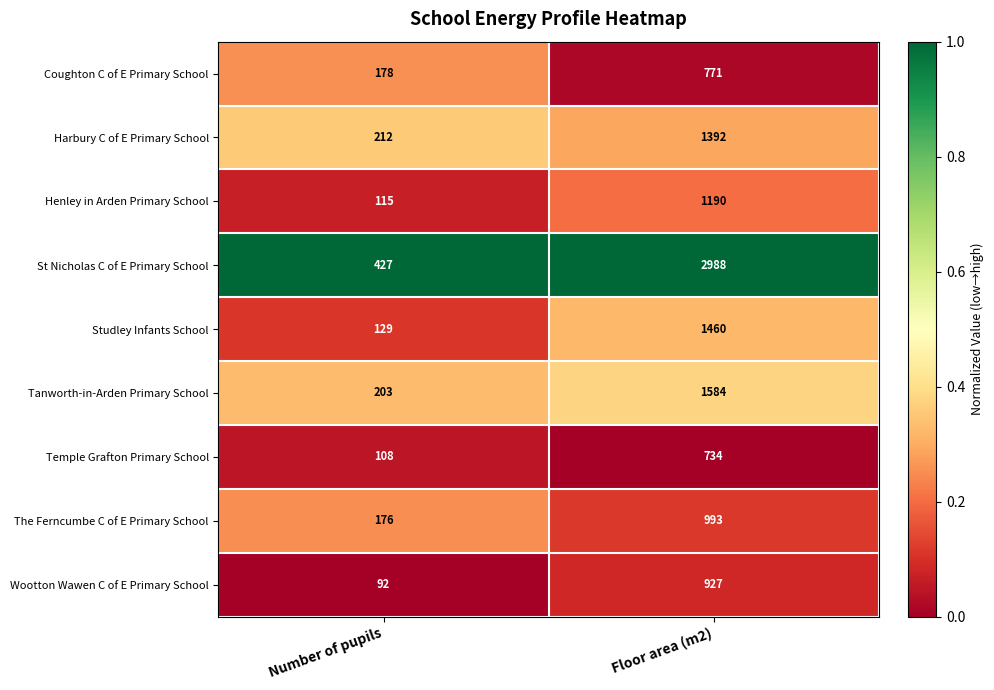

Which series has the largest range (max minus min)?

St Nicholas C of E Primary School